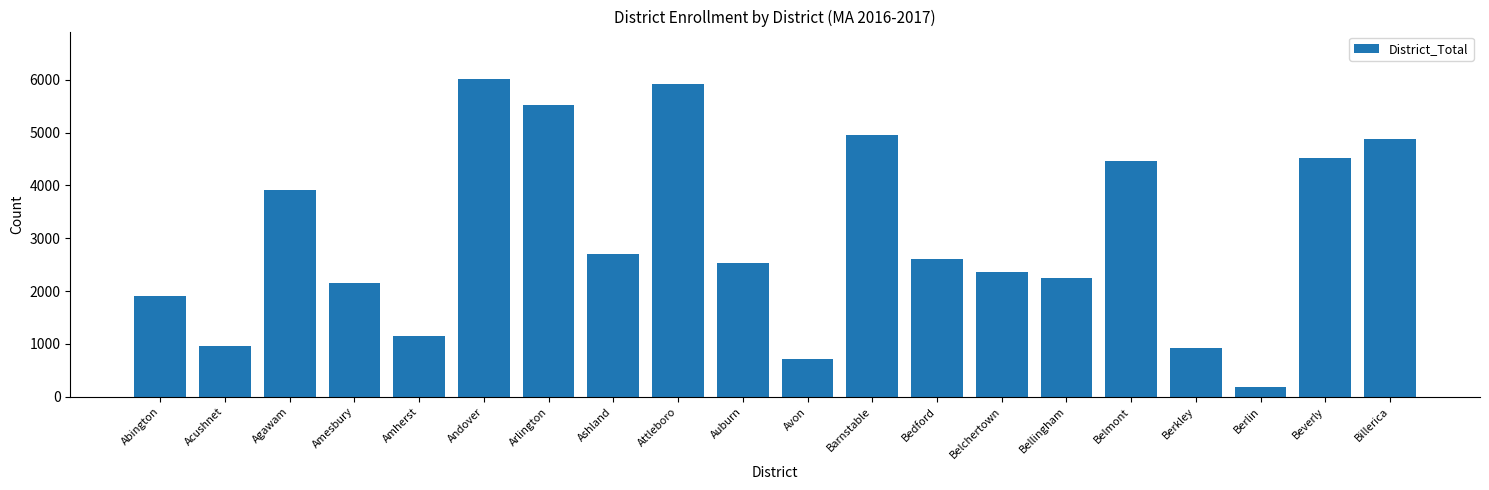

True or false: the data shows 6009 at Andover.

True